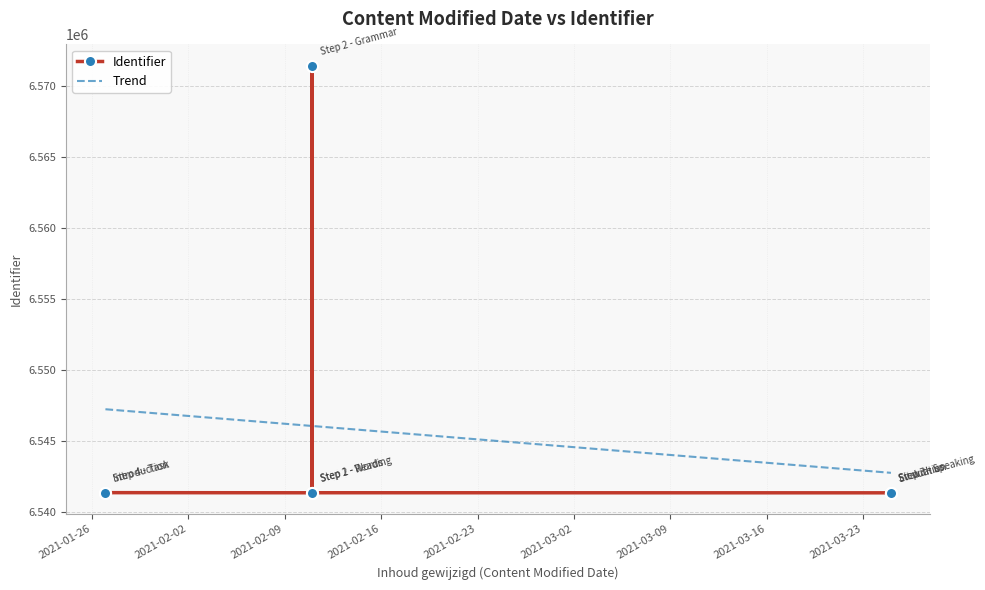

What is the smallest value displayed?

6541323.0